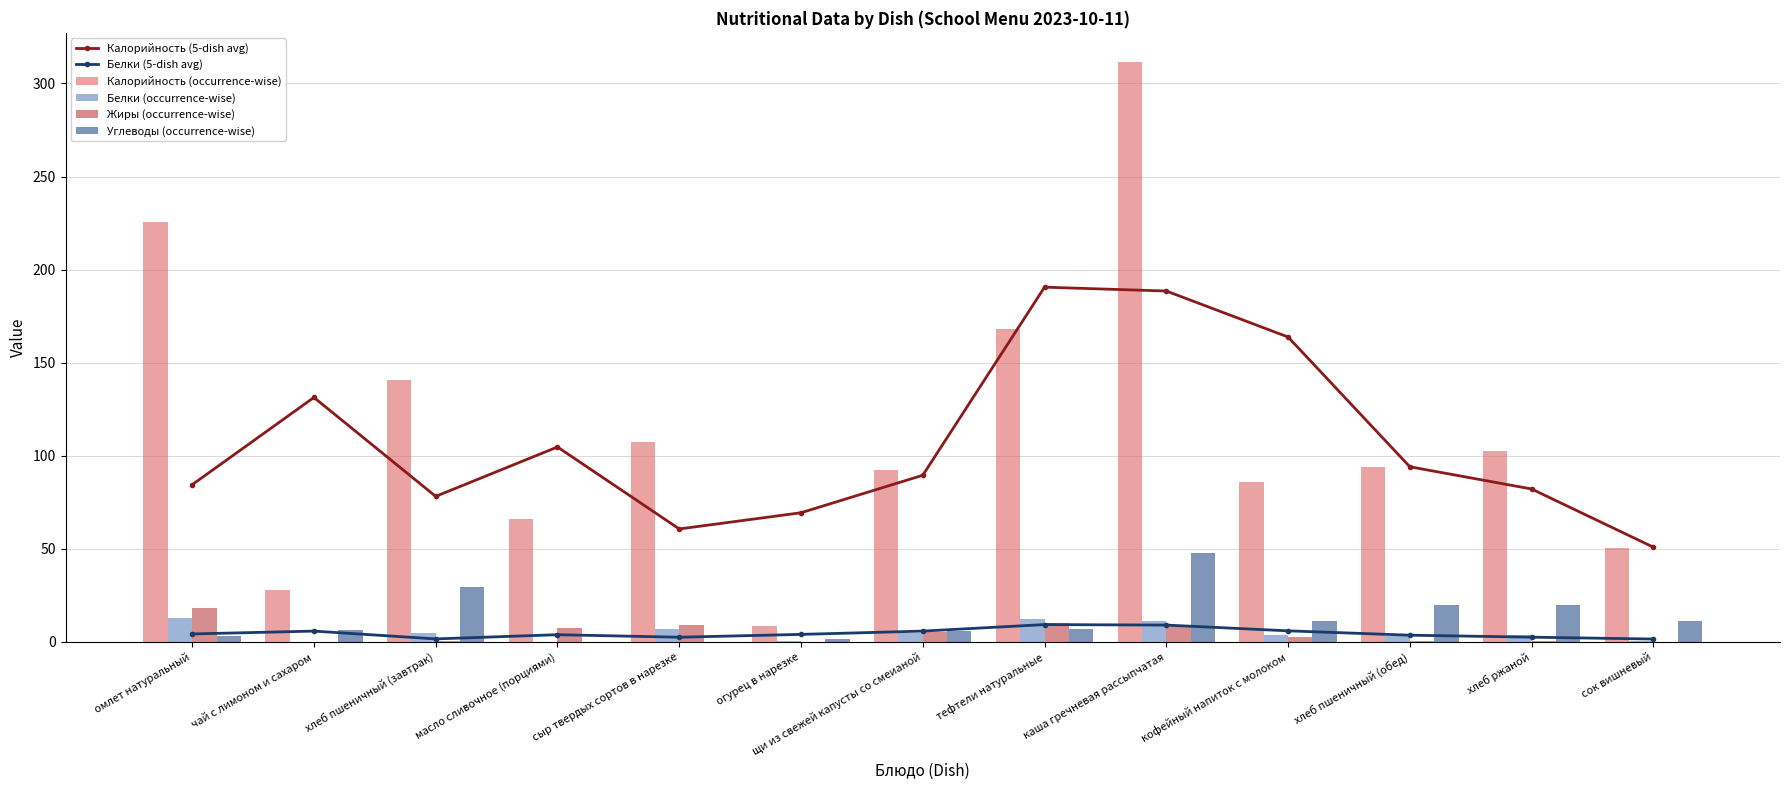

What is the difference between the maximum and minimum values in the Белки (occurrence-wise) series?

12.6